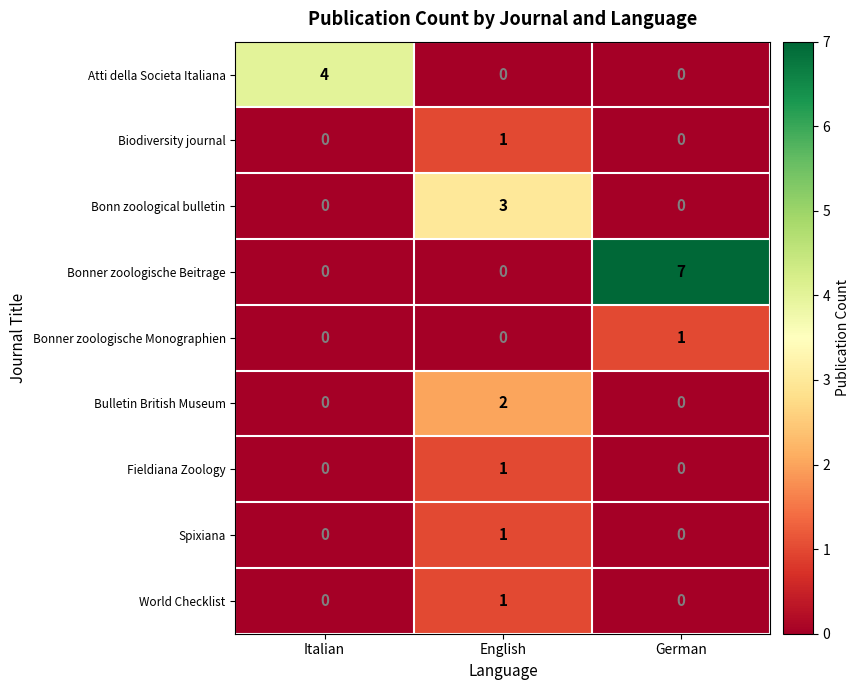

Reading right to left, list all the values displayed in this chart.

Atti della Societa Italiana: 0	0	4
Biodiversity journal: 0	1	0
Bonn zoological bulletin: 0	3	0
Bonner zoologische Beitrage: 7	0	0
Bonner zoologische Monographien: 1	0	0
Bulletin British Museum: 0	2	0
Fieldiana Zoology: 0	1	0
Spixiana: 0	1	0
World Checklist: 0	1	0